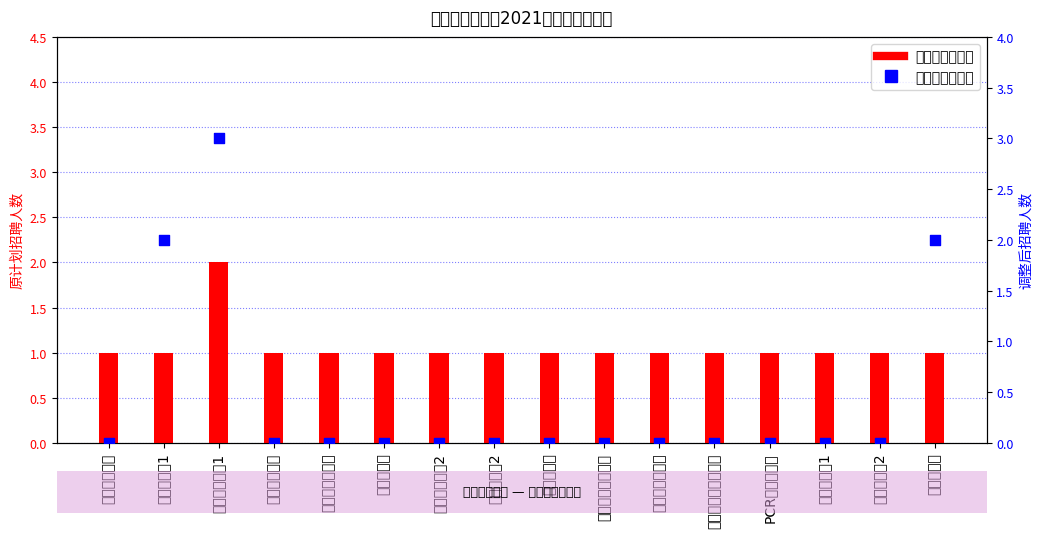

At how many categories does at least one series exceed 2?

1